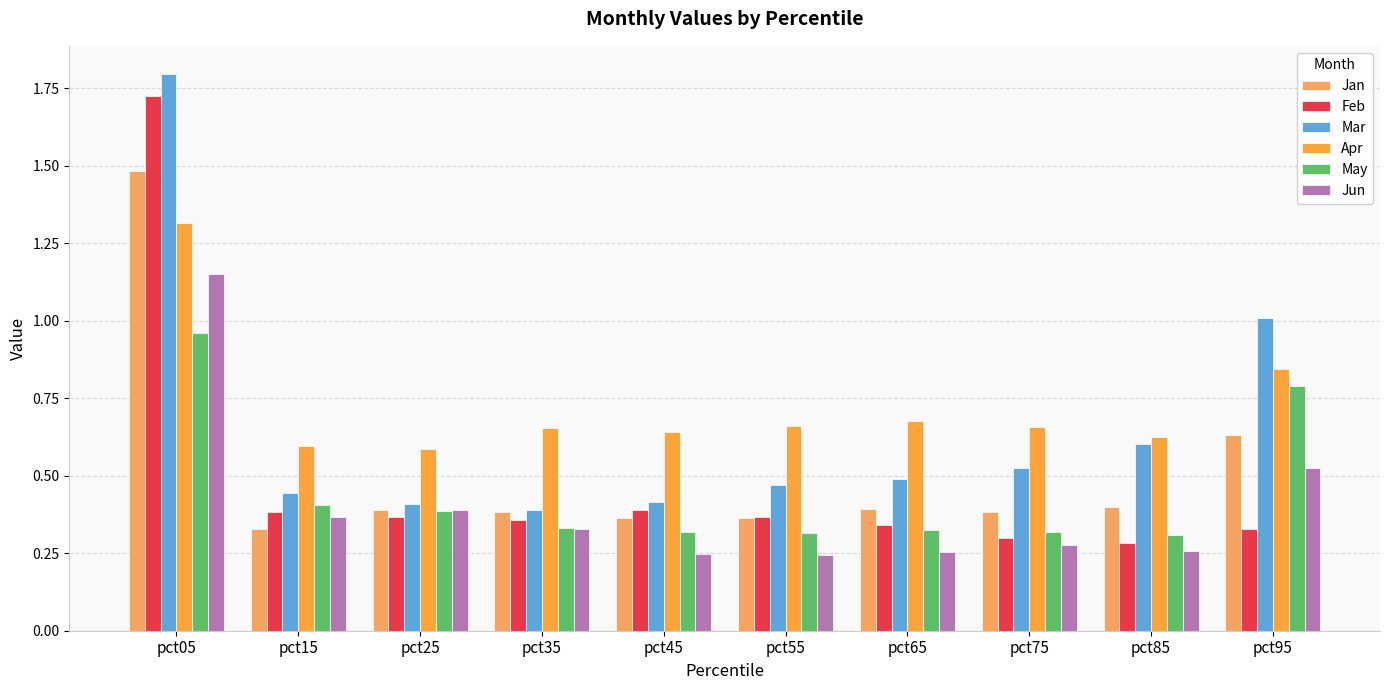

Reading right to left, transcribe all the data shown in this chart.

Jan: pct95=0.6	pct85=0.4	pct75=0.4	pct65=0.4	pct55=0.4	pct45=0.4	pct35=0.4	pct25=0.4	pct15=0.3	pct05=1.5
Feb: pct95=0.3	pct85=0.3	pct75=0.3	pct65=0.3	pct55=0.4	pct45=0.4	pct35=0.4	pct25=0.4	pct15=0.4	pct05=1.7
Mar: pct95=1.0	pct85=0.6	pct75=0.5	pct65=0.5	pct55=0.5	pct45=0.4	pct35=0.4	pct25=0.4	pct15=0.4	pct05=1.8
Apr: pct95=0.8	pct85=0.6	pct75=0.7	pct65=0.7	pct55=0.7	pct45=0.6	pct35=0.7	pct25=0.6	pct15=0.6	pct05=1.3
May: pct95=0.8	pct85=0.3	pct75=0.3	pct65=0.3	pct55=0.3	pct45=0.3	pct35=0.3	pct25=0.4	pct15=0.4	pct05=1.0
Jun: pct95=0.5	pct85=0.3	pct75=0.3	pct65=0.3	pct55=0.2	pct45=0.2	pct35=0.3	pct25=0.4	pct15=0.4	pct05=1.2